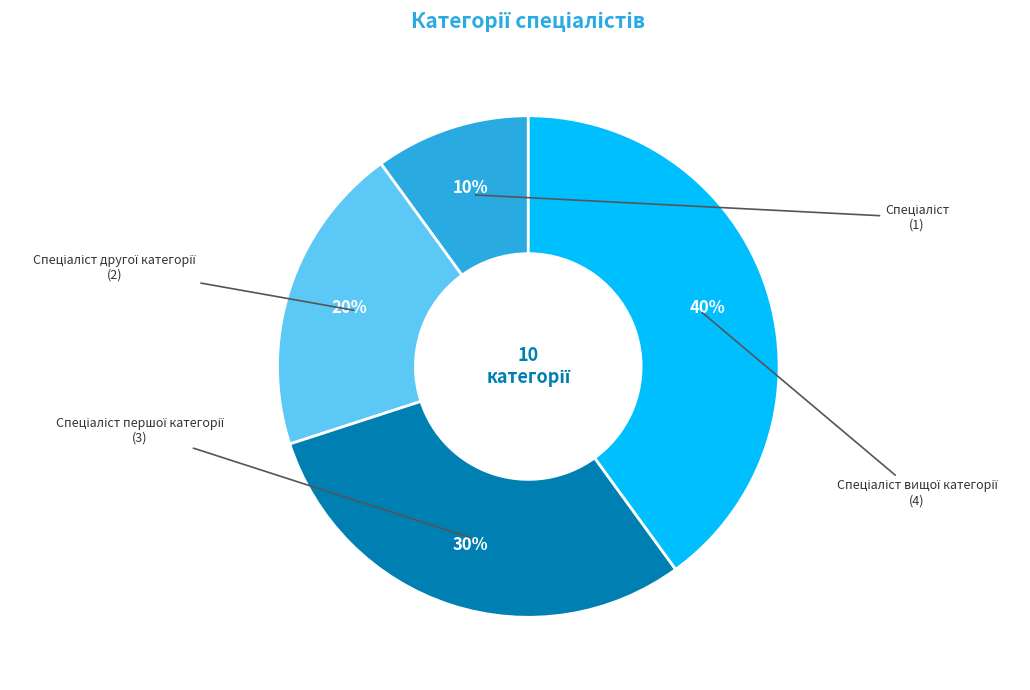

Is there any slice that represents more than half of the pie?

No